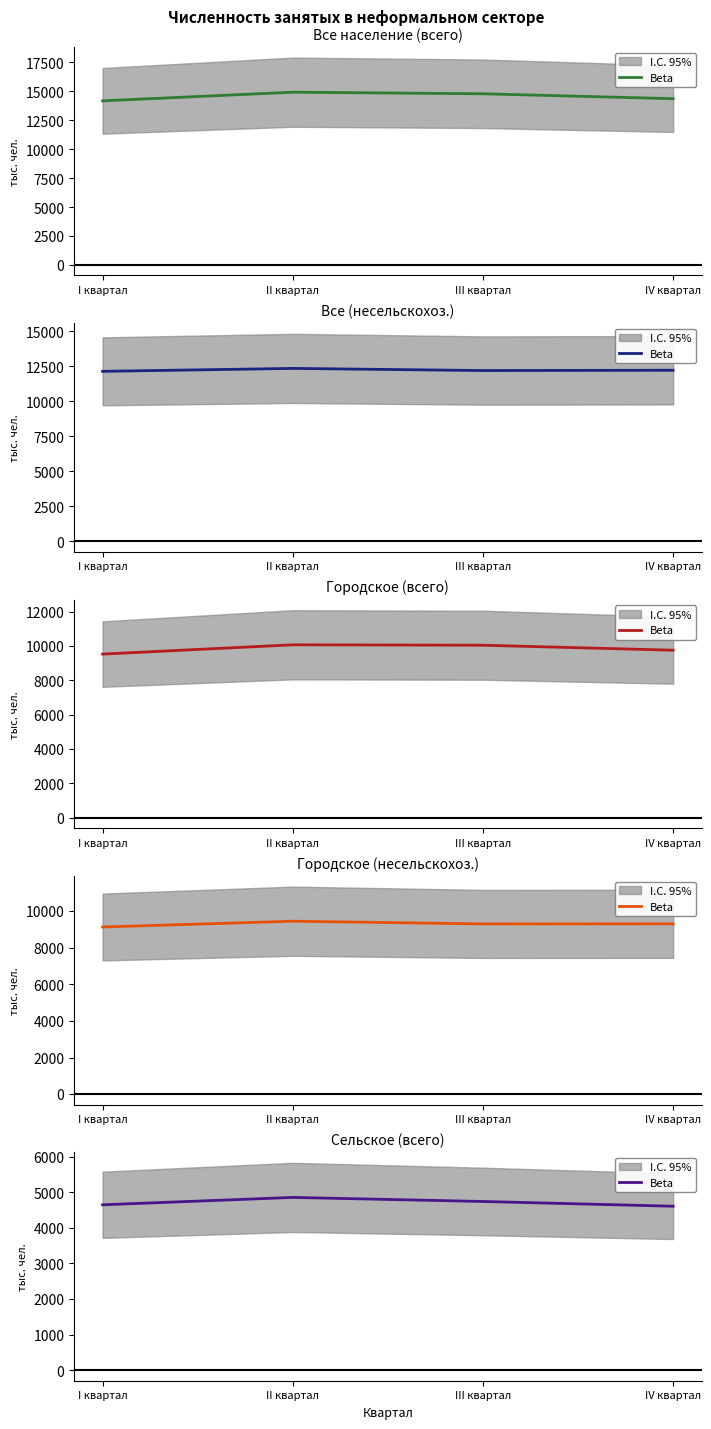

The chart shows a value of 4854 at II квартал. True or false?

True